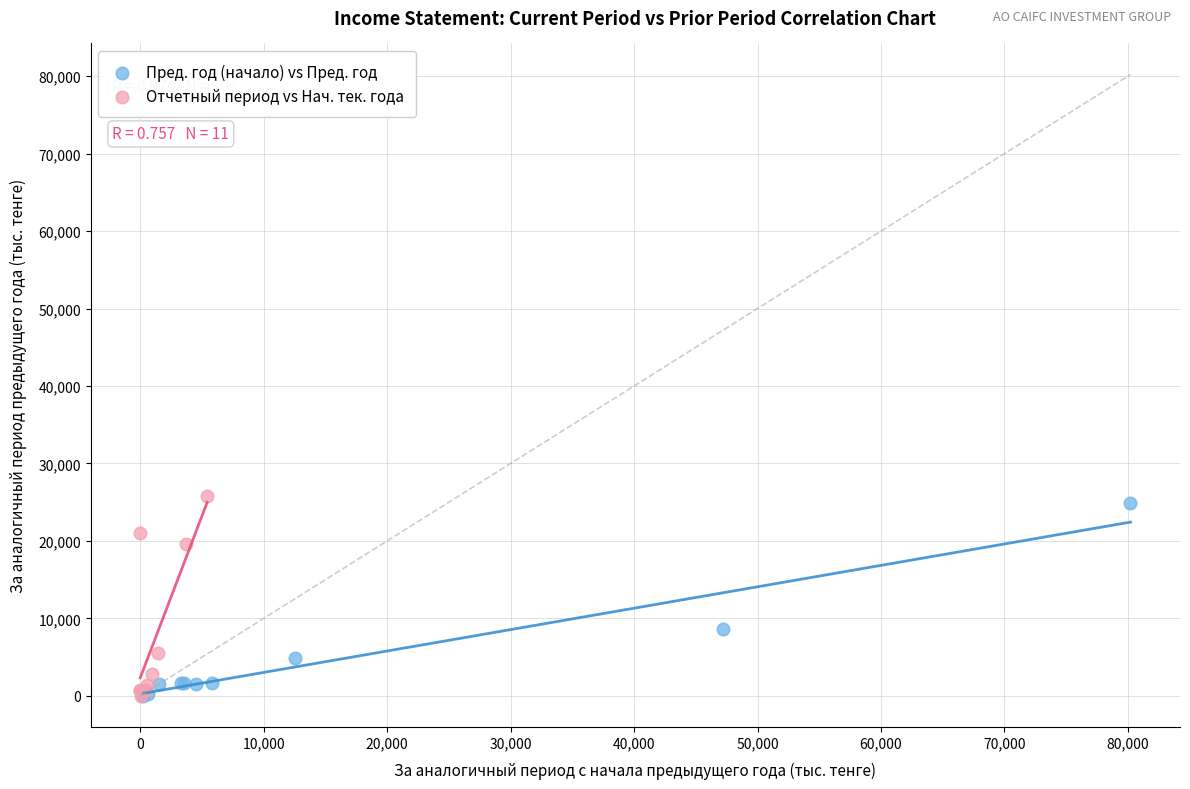

Which series has the widest spread of Y values?

Отчетный период vs Нач. тек. года